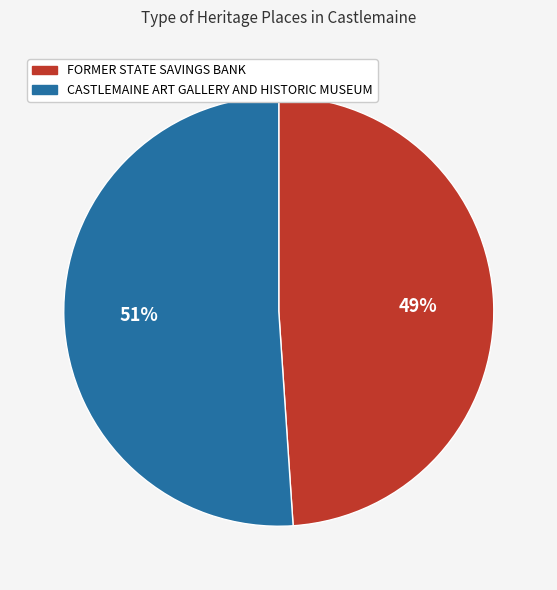

How many segments does this pie chart have?

2